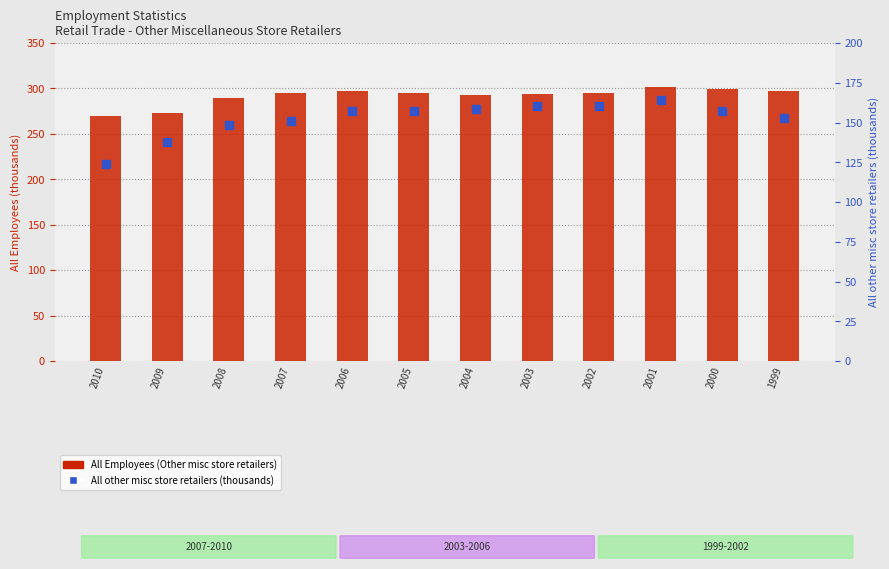

Which series contains the lowest Y value?

All other misc store retailers (thousands)